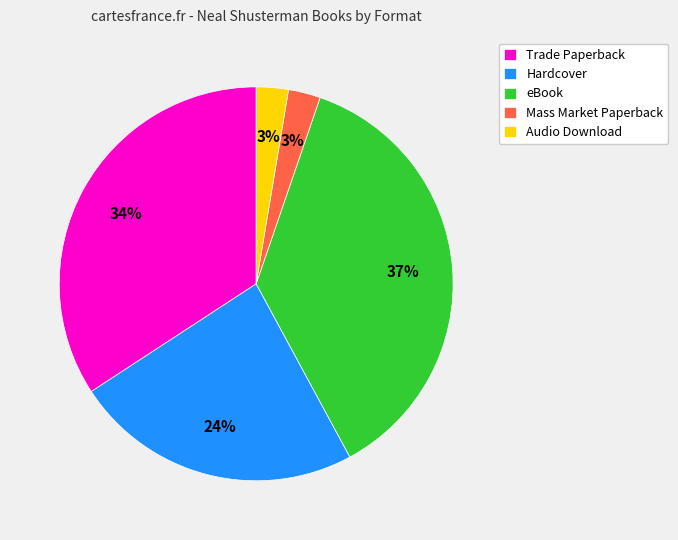

How many slices are in this pie chart?

5